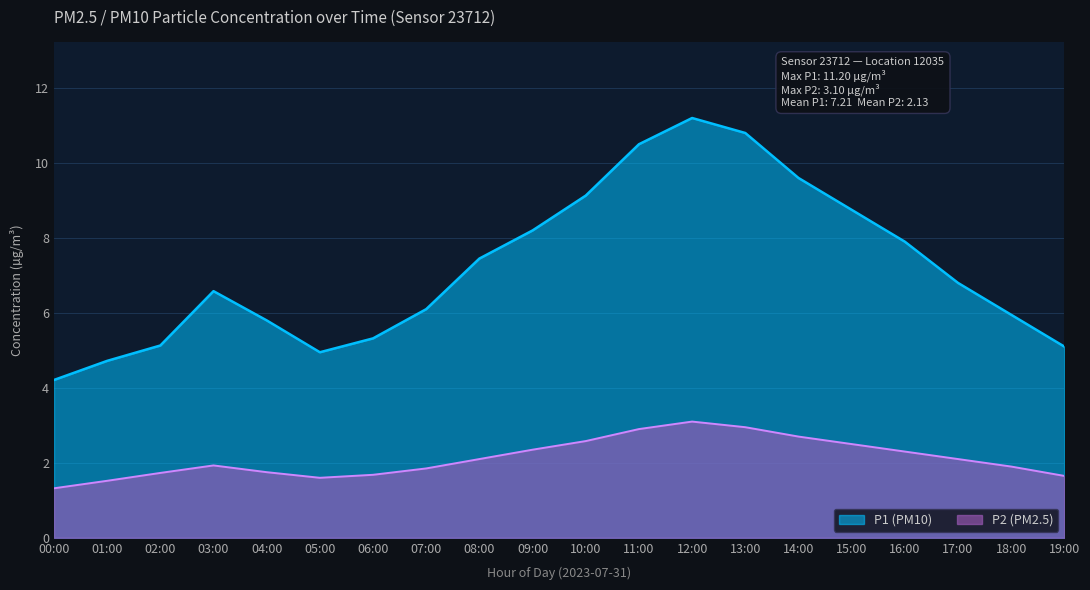

What are all the series names shown in the legend?

P1 (PM10), P2 (PM2.5)